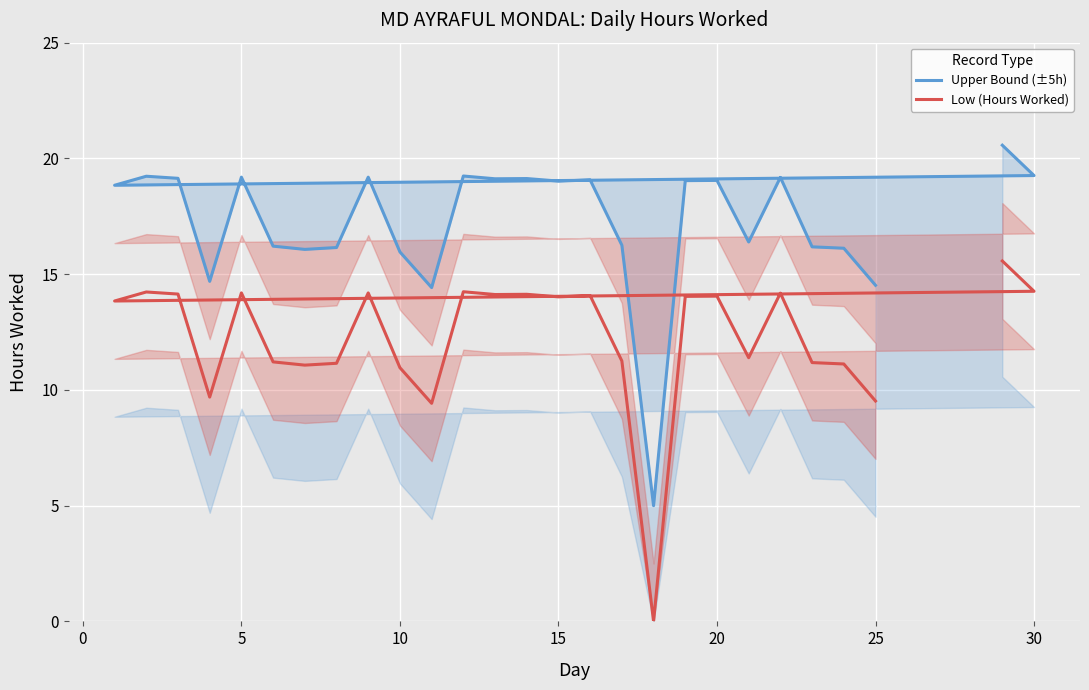

True or false: Upper Bound (±5h) has more than 1 interior local peaks.

True